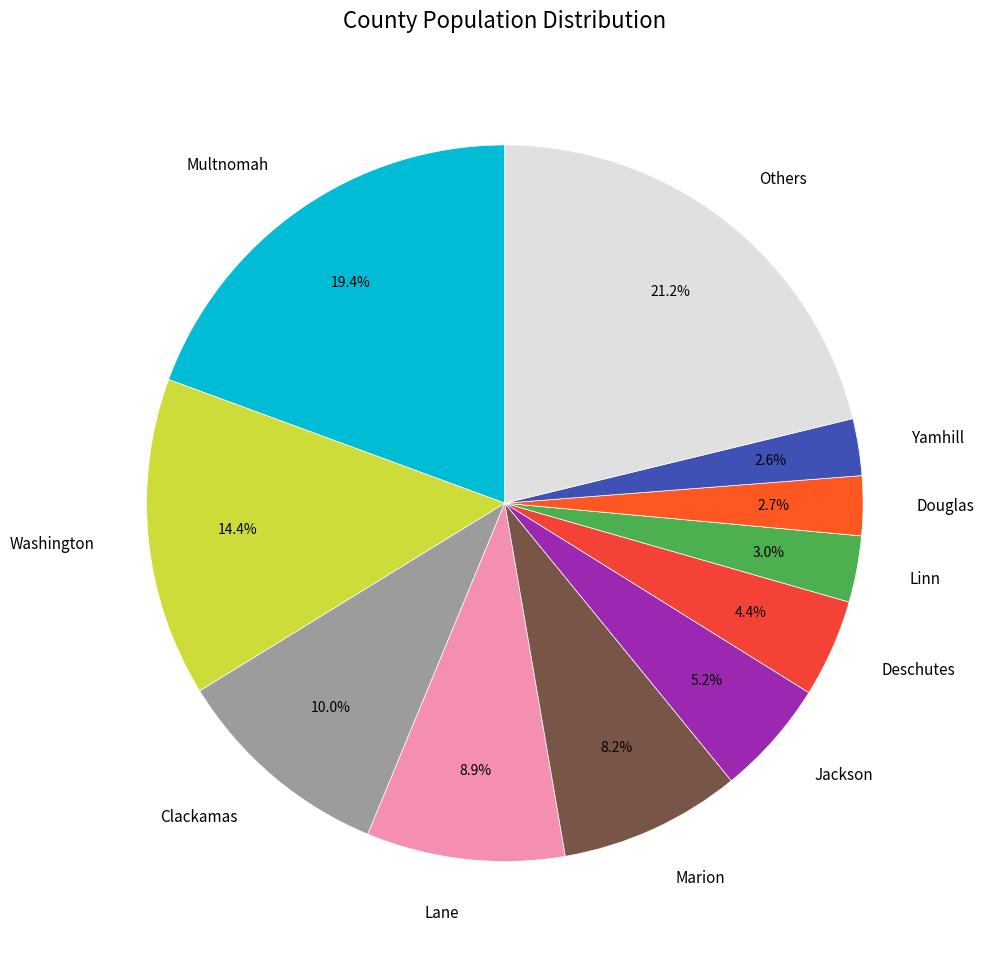

Which has a higher value, Others or Douglas?

Others